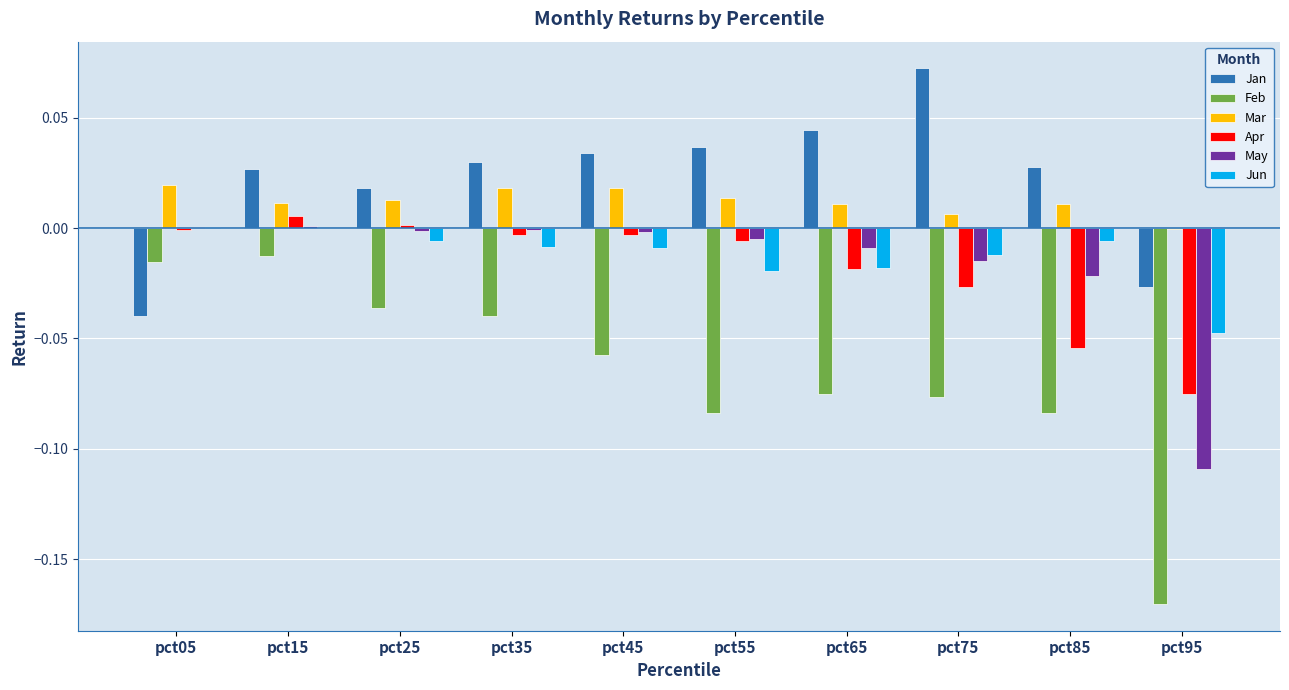

Count the number of categories in the chart.

10